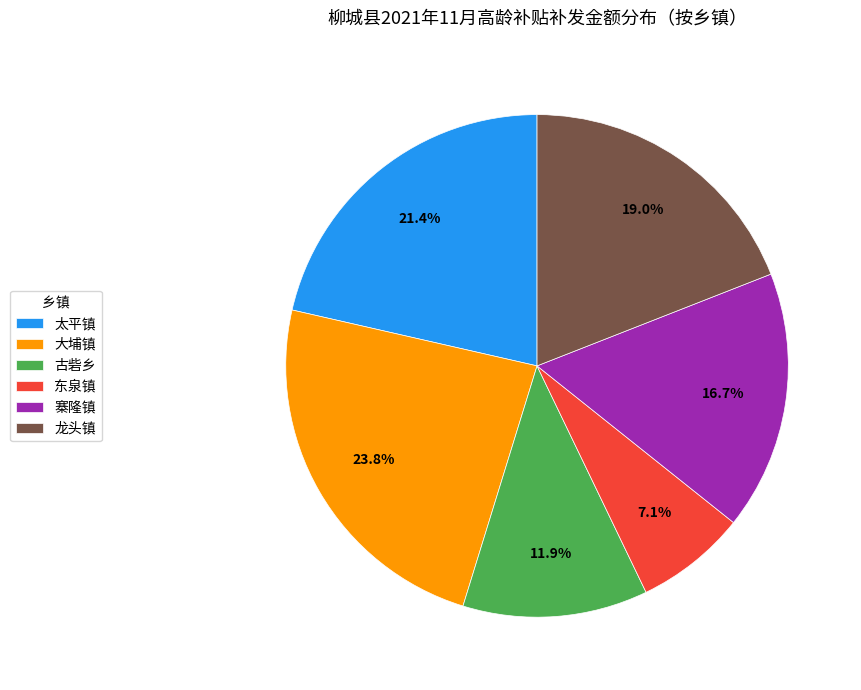

How many slices are in this pie chart?

6